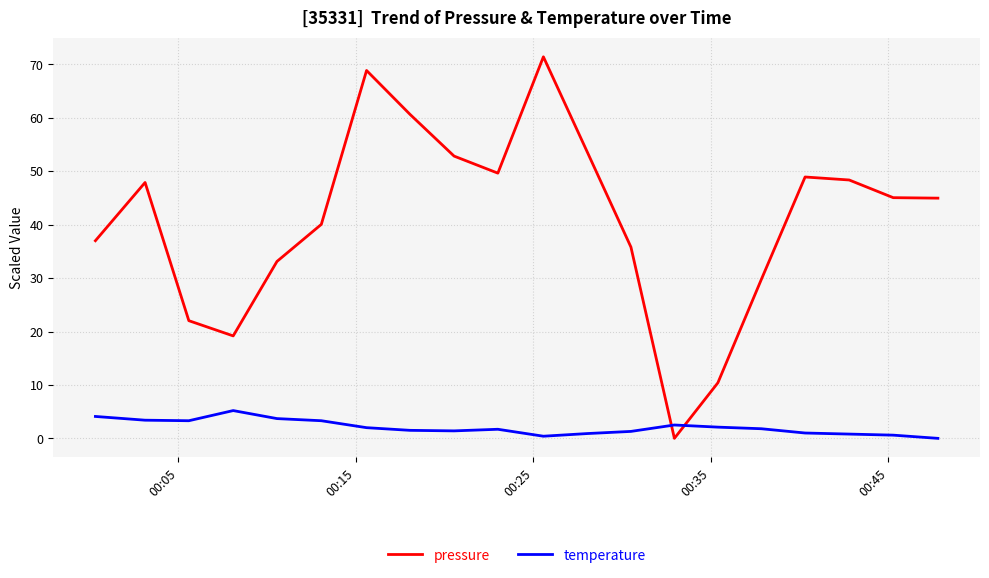

List the series in order of their overall mean, lowest first.

temperature, pressure